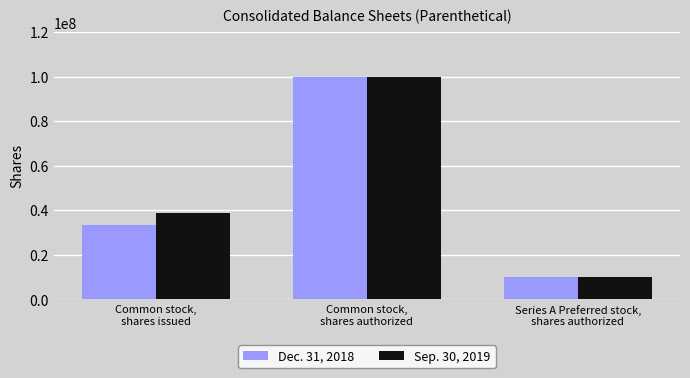

At which category is the sum across all series the highest?

Common stock,
shares authorized